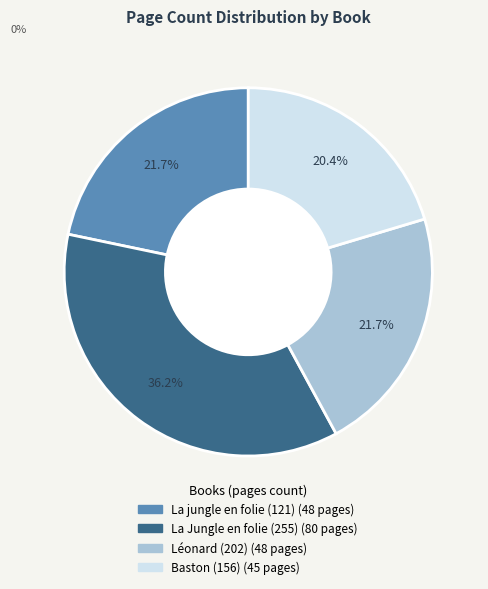

Between La Jungle en folie (255) and Baston (156), which is larger?

La Jungle en folie (255)